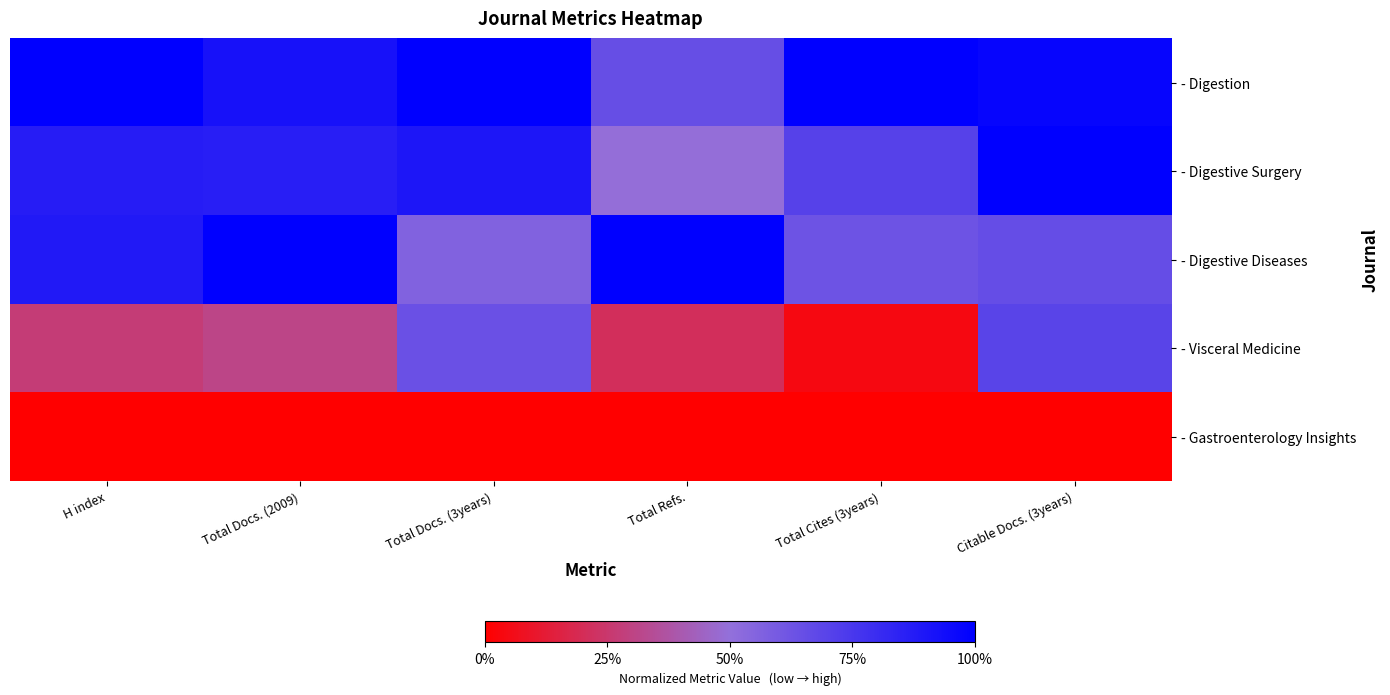

What is the spread (max minus min) of values at Total Cites (3years)?

1.0